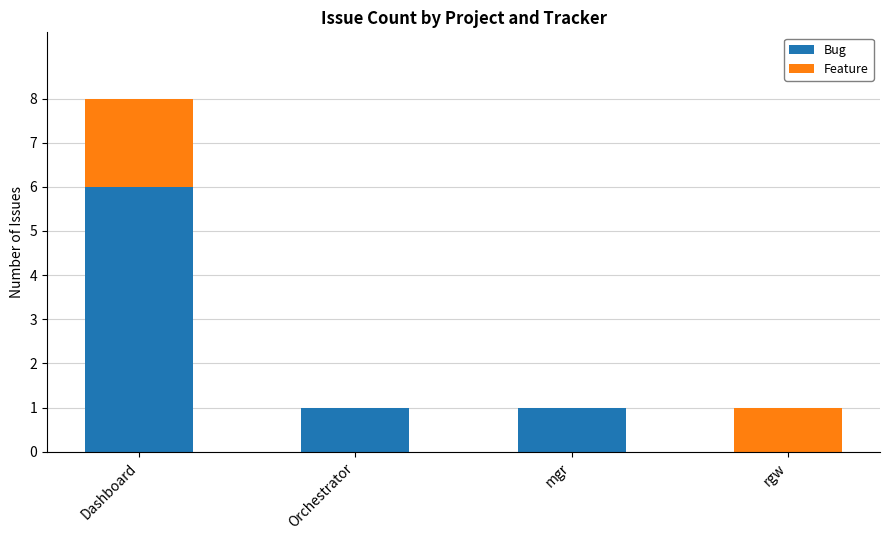

Reading left to right, transcribe the values for Bug.

Dashboard=6	Orchestrator=1	mgr=1	rgw=0